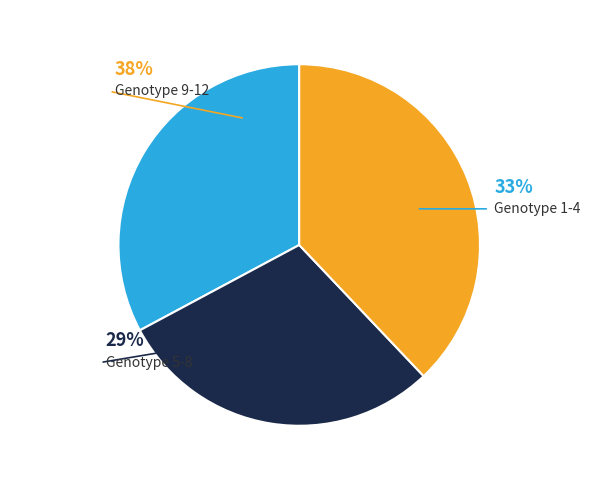

Is the sum of 7 and 12 greater than half?

No